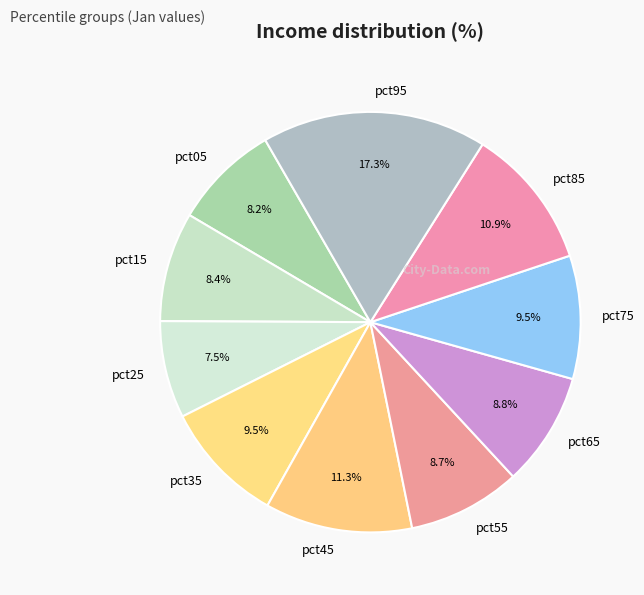

To the nearest percent, what is the combined percentage of pct95 and pct55?

26%